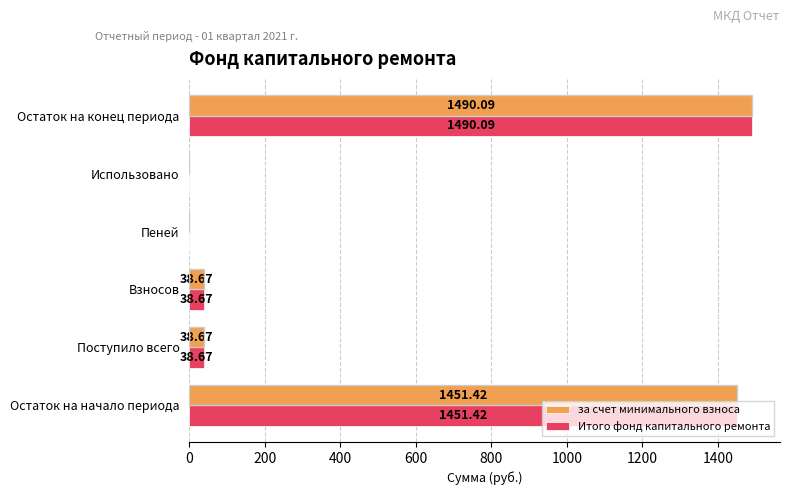

At which category does the chart reach its peak across all series?

Остаток на конец периода